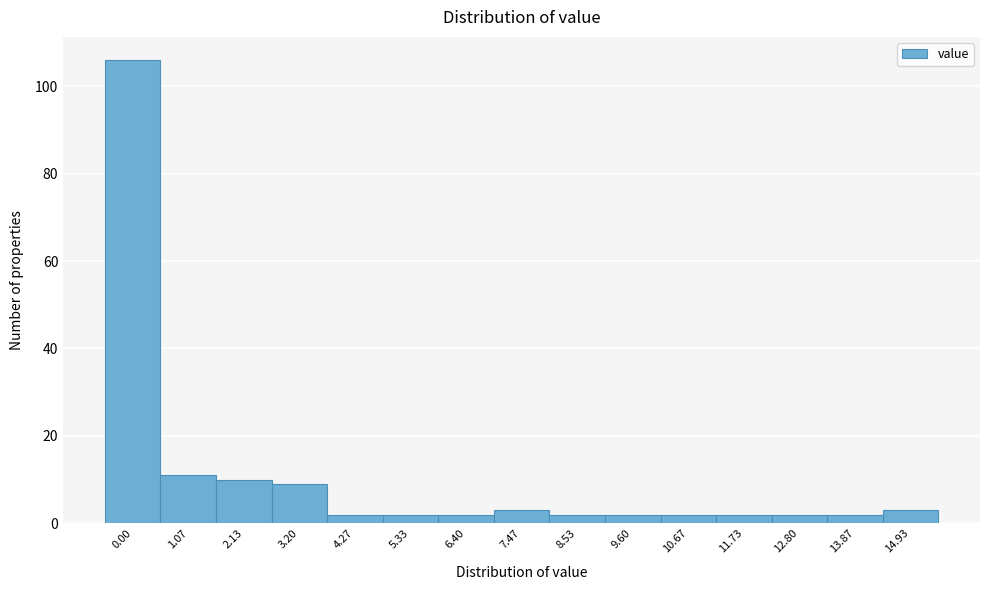

Reading left to right, what are all the values shown in this chart?

0.00=106	1.07=11	2.13=10	3.20=9	4.27=2	5.33=2	6.40=2	7.47=3	8.53=2	9.60=2	10.67=2	11.73=2	12.80=2	13.87=2	14.93=3